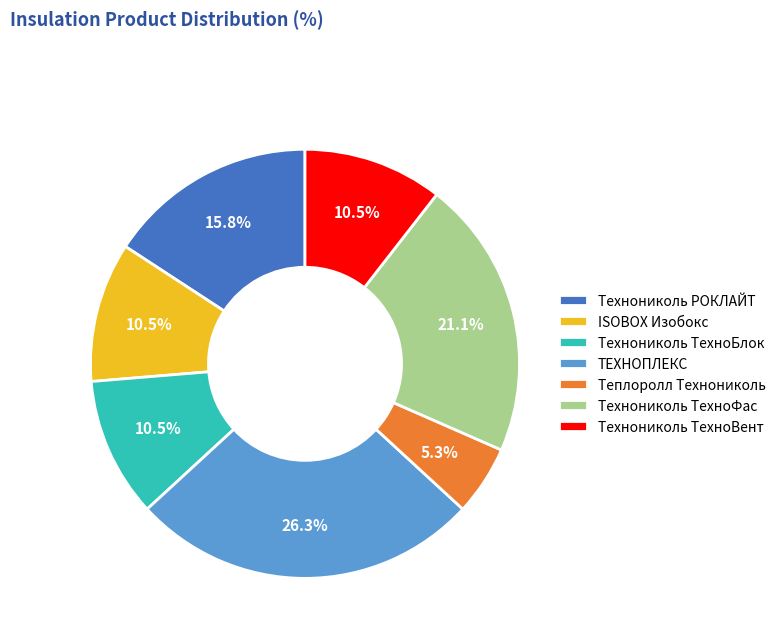

To the nearest percent, what percentage of the pie is ТЕХНОПЛЕКС?

26%